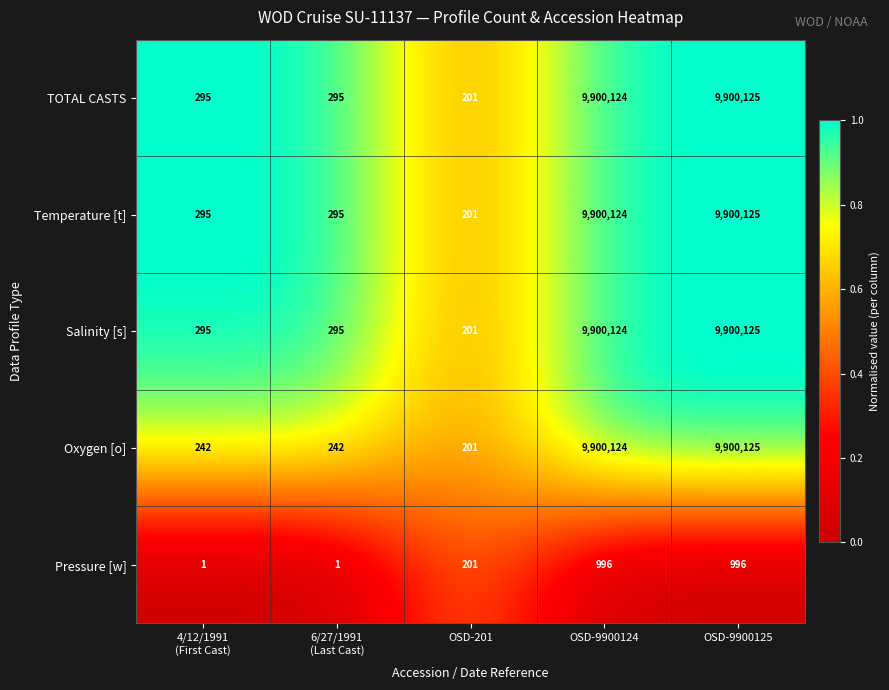

Reading left to right, extract all data points from this chart.

TOTAL CASTS: 295	295	201	9900124	9900125
Temperature [t]: 295	295	201	9900124	9900125
Salinity [s]: 295	295	201	9900124	9900125
Oxygen [o]: 242	242	201	9900124	9900125
Pressure [w]: 1	1	201	996	996